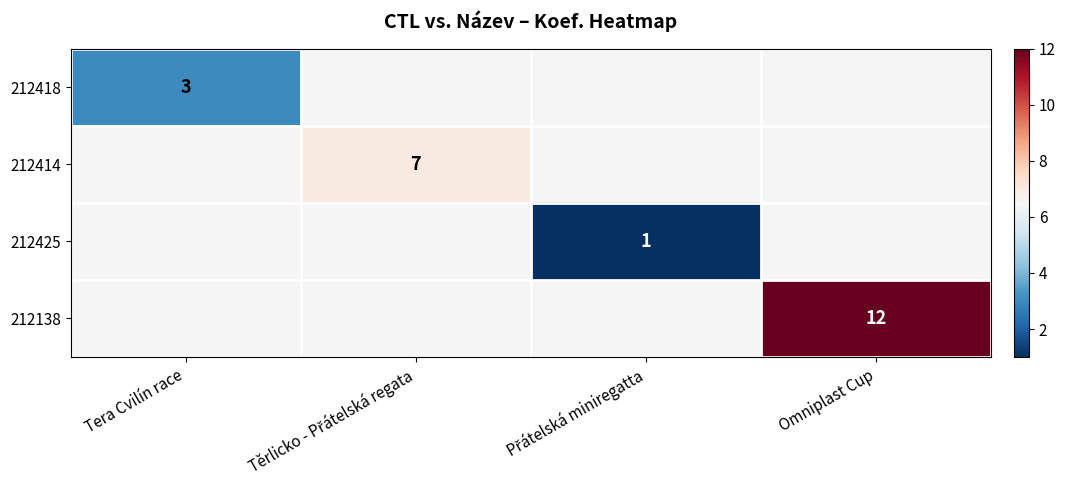

The 212418 series shows 1 at Tera Cvilín race. True or false?

False